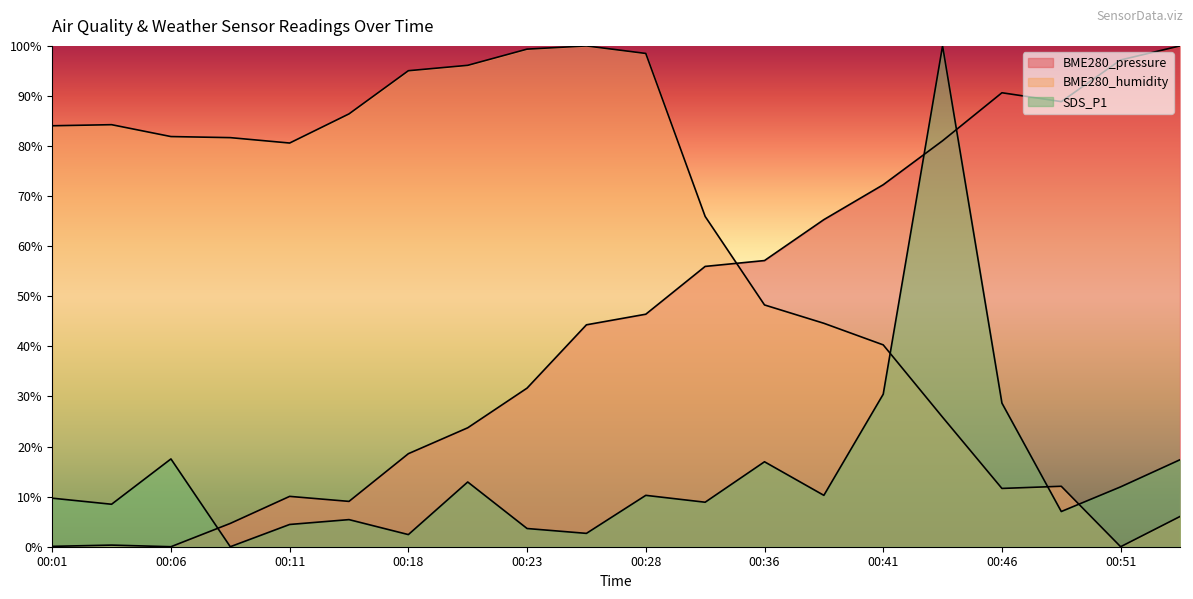

Where do BME280_pressure and SDS_P1 first cross each other?

00:06 and 00:08